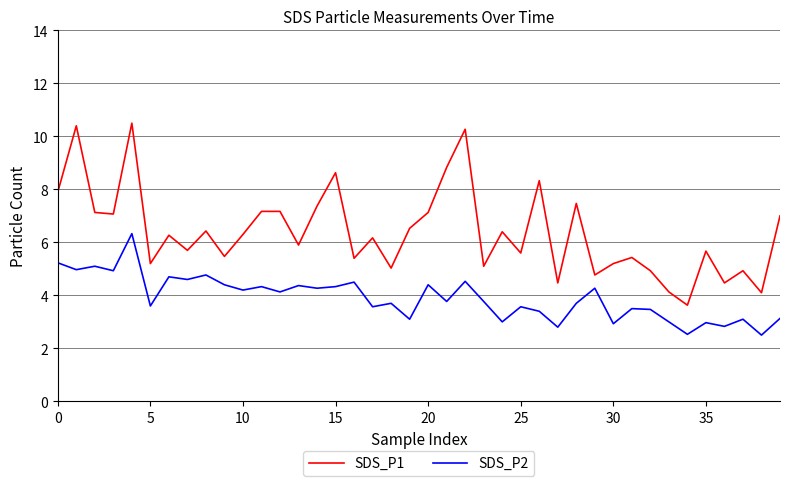

What is the maximum value shown in the chart?

10.5